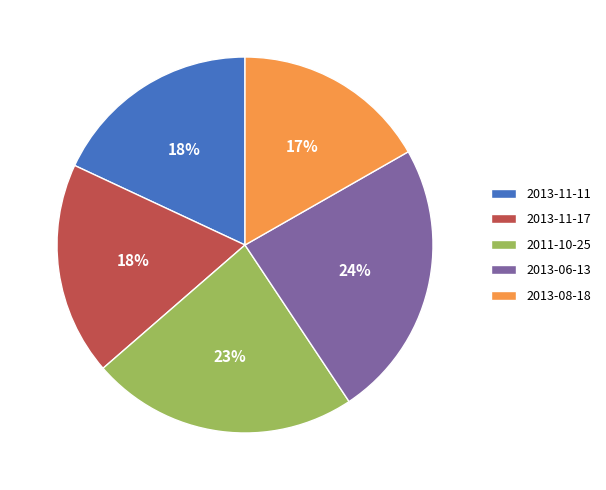

Is the sum of 2013-08-18 and 2013-06-13 greater than half?

No